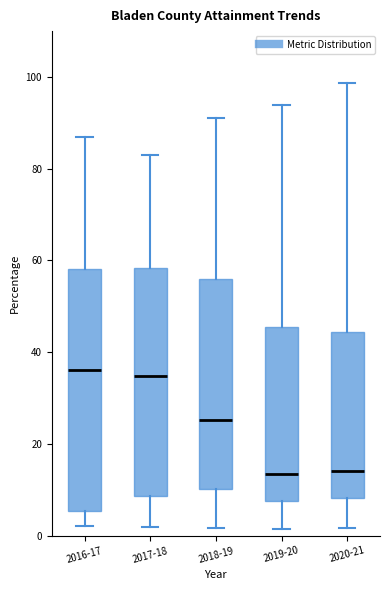

Where does the median line of the box for 2017-18 sit on the y-axis? The values are not printed on the chart, so give them approximately, as read against the axis.

34